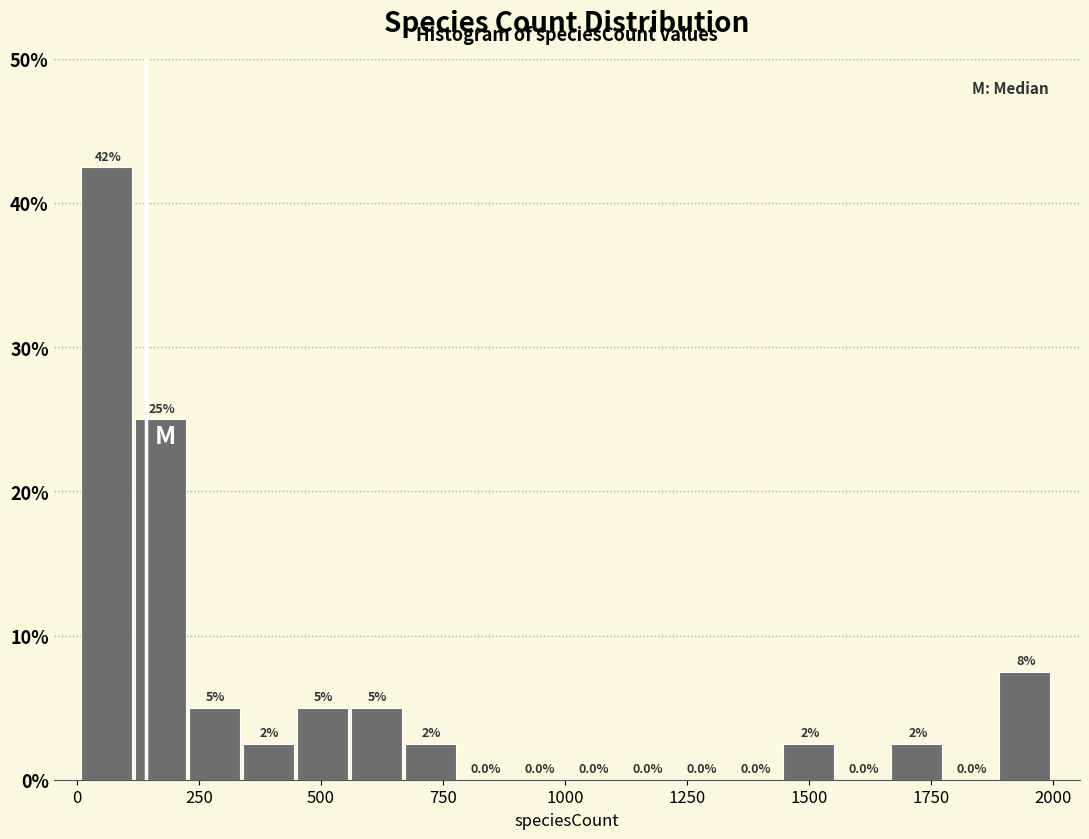

Around what value on the x-axis is the tallest bar? Give the approximate position of its centre, as read against the axis.

50